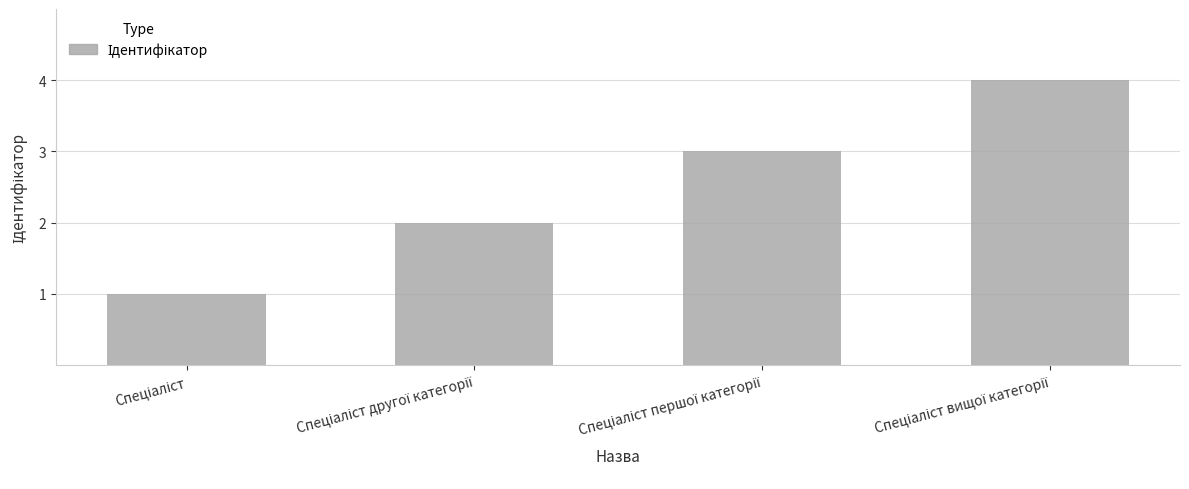

Count the values in the range 2 to 4.

3